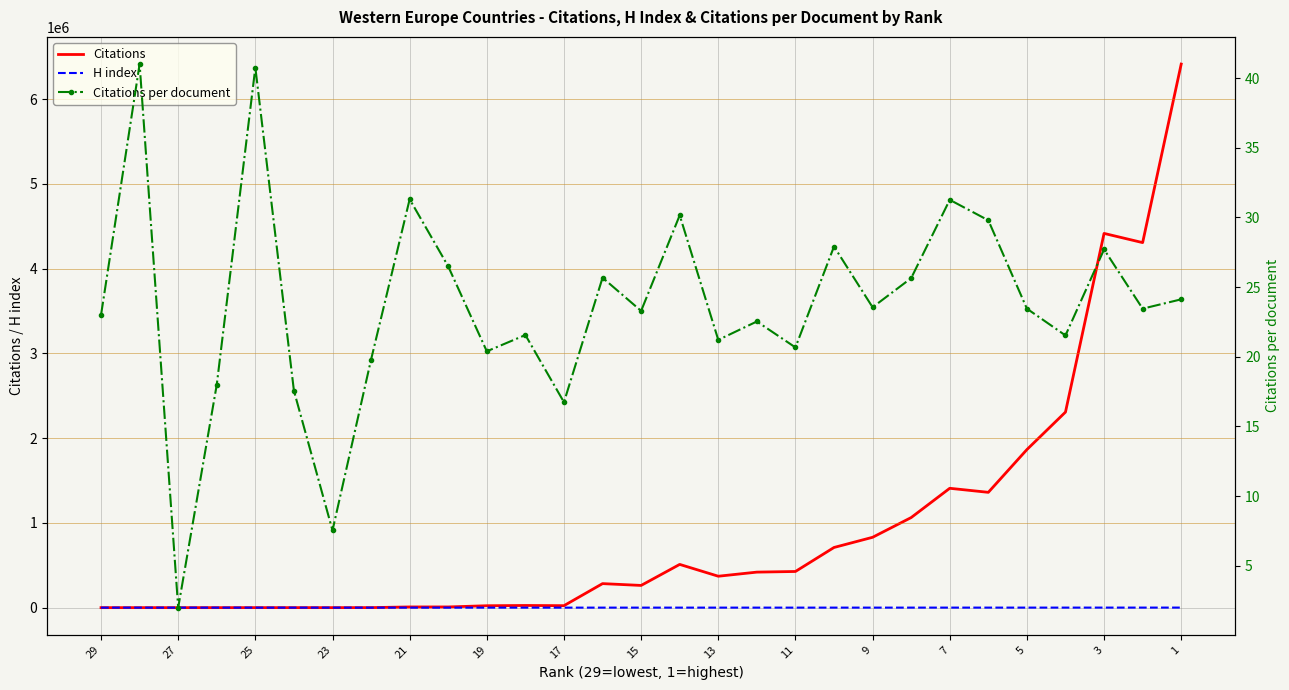

How many values in the Citations series are below 283361?

14